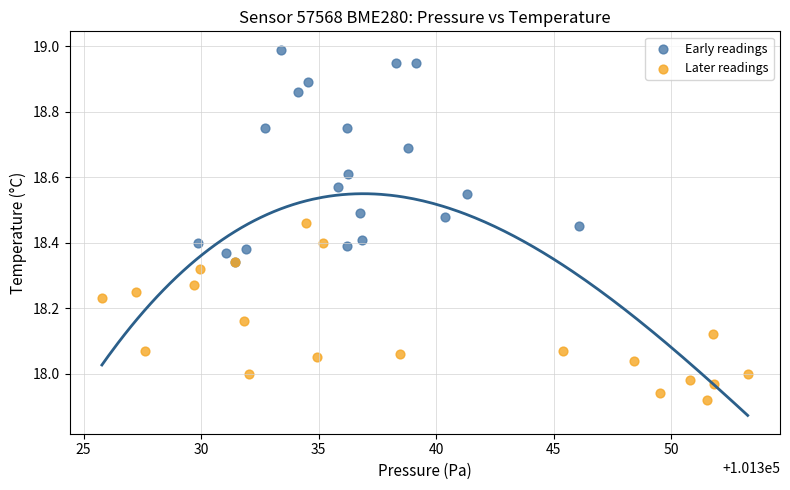

Which series reaches the maximum Y coordinate?

Early readings